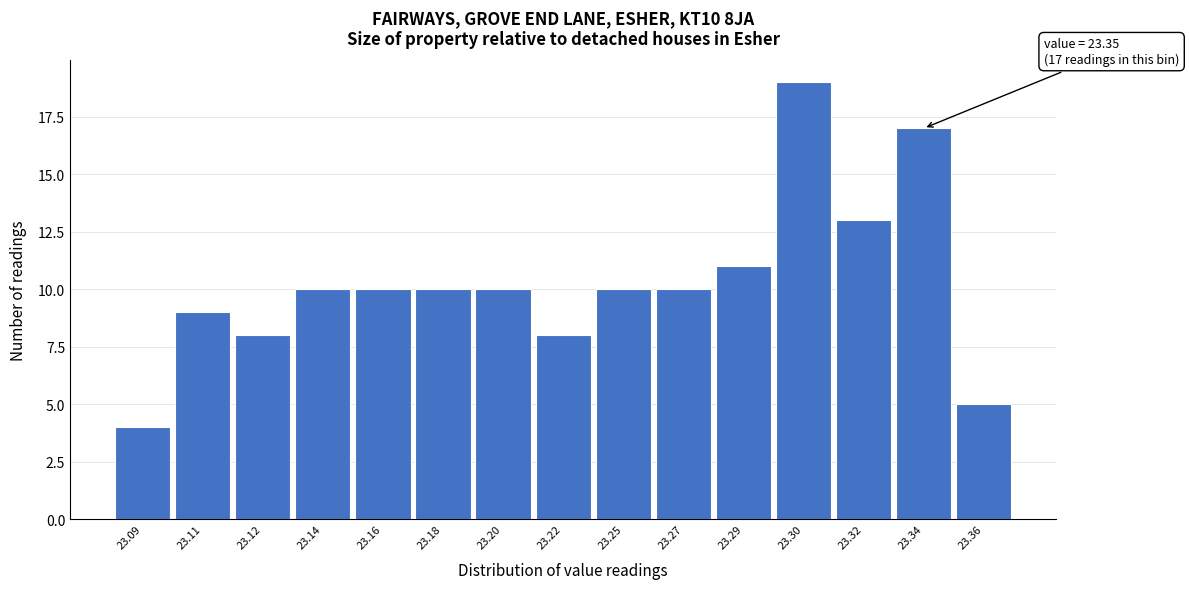

Reading left to right, list all the values displayed in this chart.

23.09=4	23.11=9	23.12=8	23.14=10	23.16=10	23.18=10	23.20=10	23.22=8	23.25=10	23.27=10	23.29=11	23.30=19	23.32=13	23.34=17	23.36=5